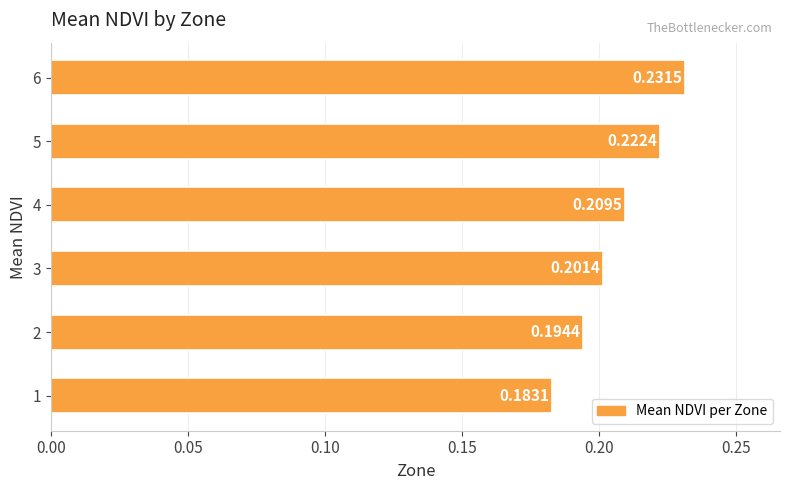

List the labels in order of value, largest first.

6, 5, 4, 3, 2, 1